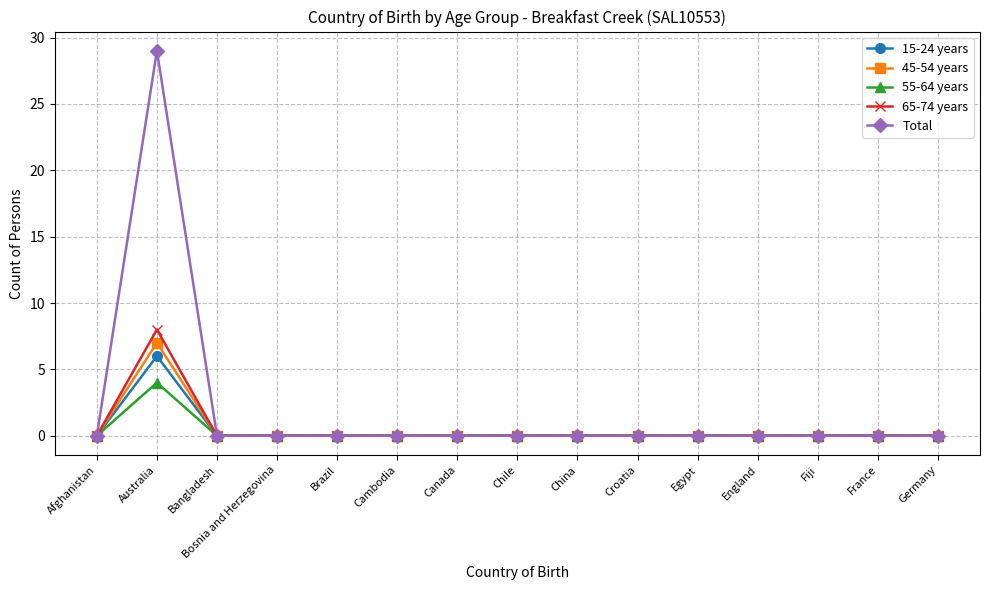

Count the number of data series in this chart.

5